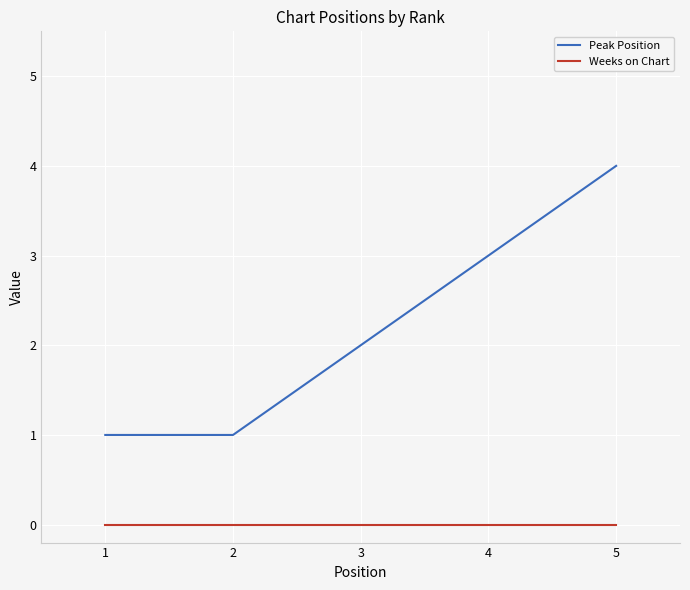

The Peak Position series shows 4 at 5. True or false?

True